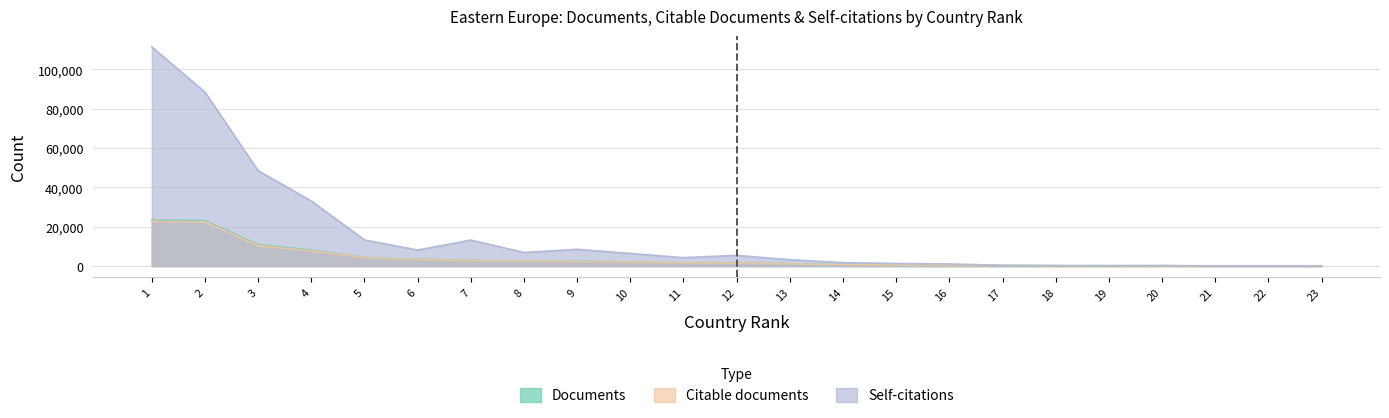

How many data points in Documents are above 1520?

11